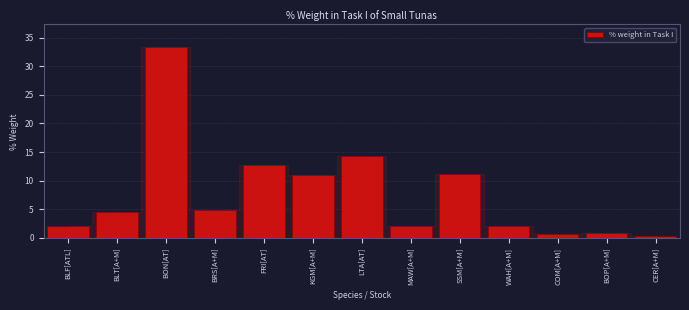

What is the change in value from BRS[A+M] to MAW[A+M]?

-2.8